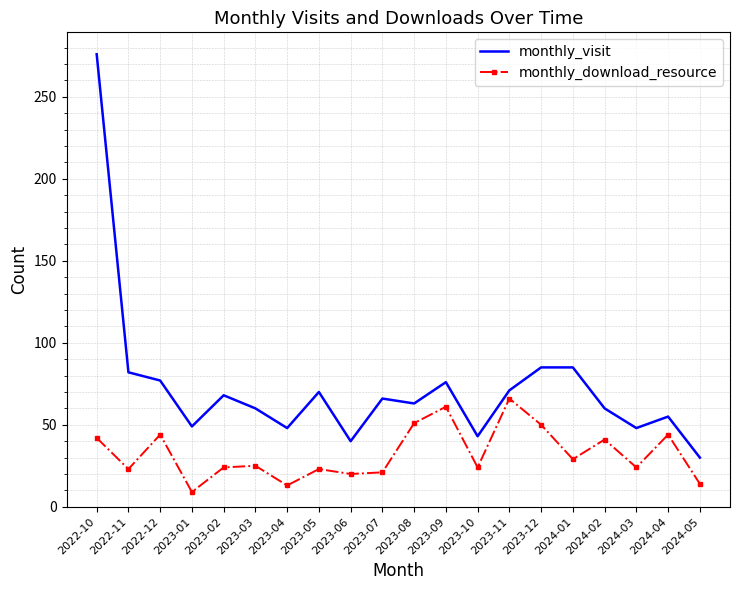

What is the minimum value for monthly_download_resource?

9